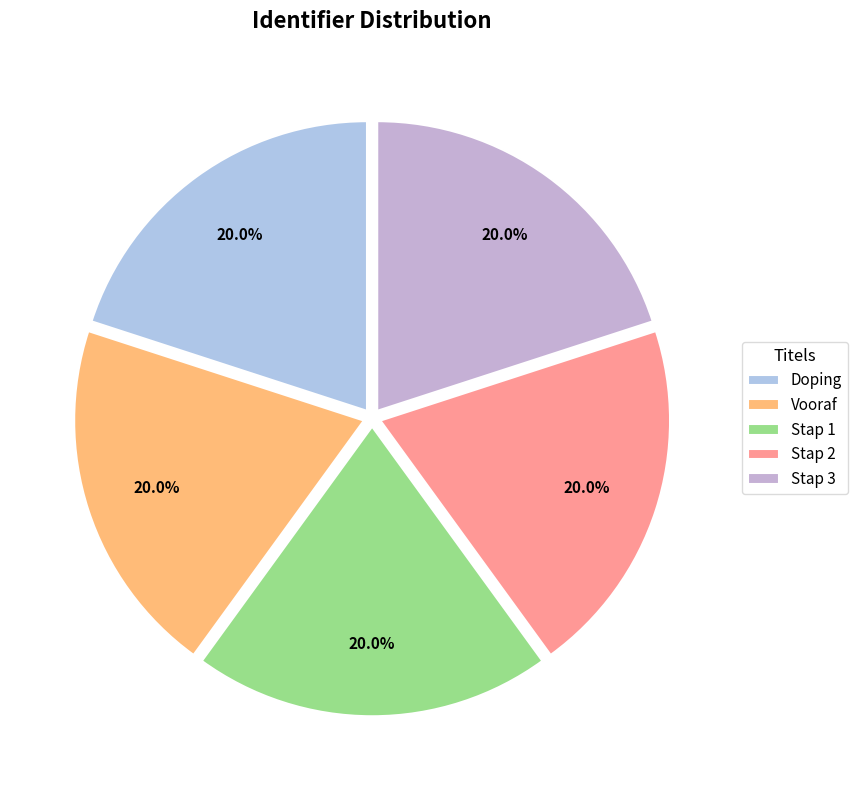

What percentage do Doping and Stap 3 together represent?

40.0%